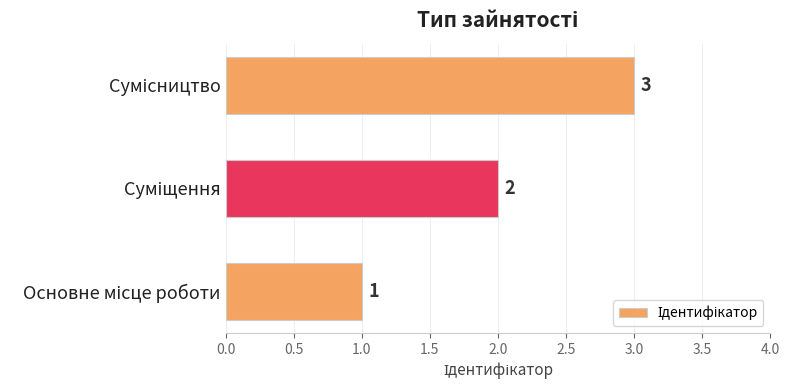

Count the values in the range 1 to 3.

3